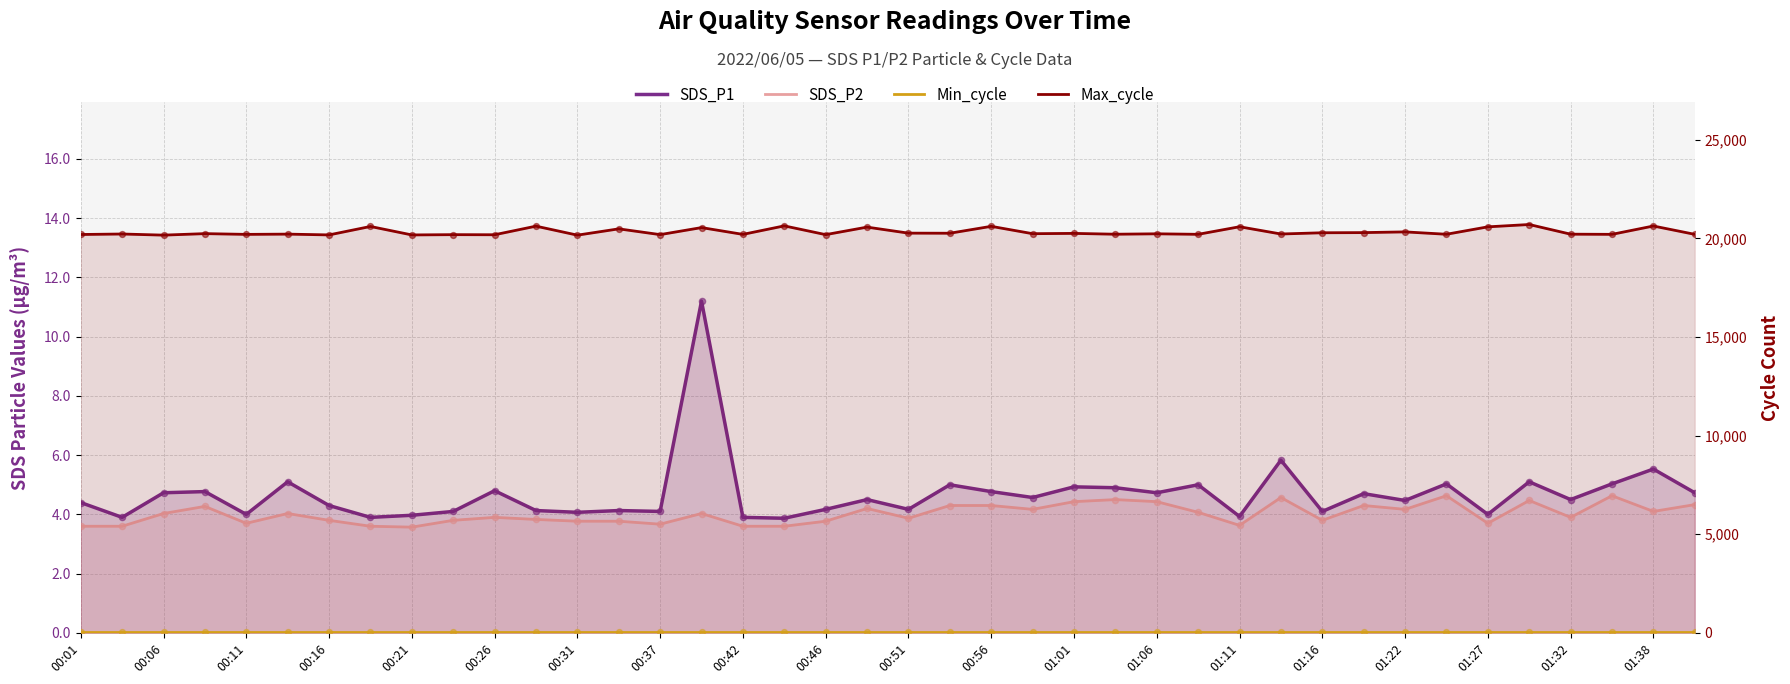

Is the value of SDS_P2 at 35 greater than the value of Max_cycle at 00:37?

No